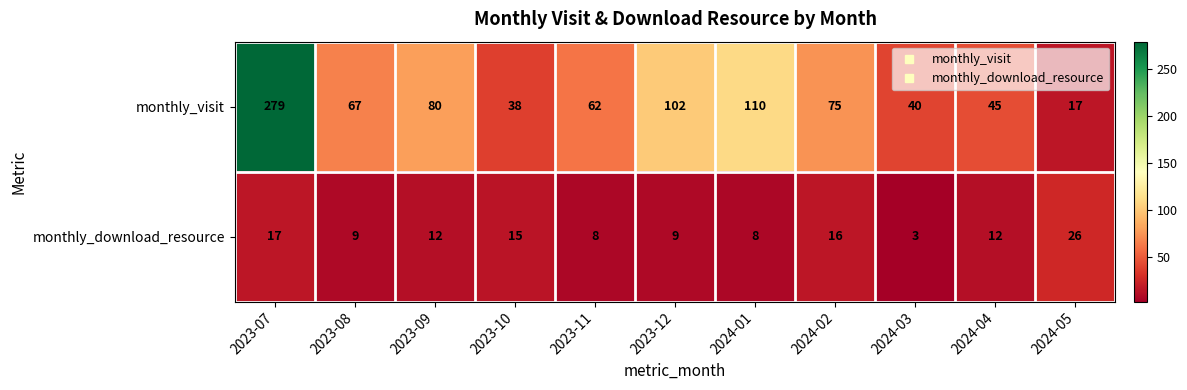

What is the total value across all series at 2024-05?

43